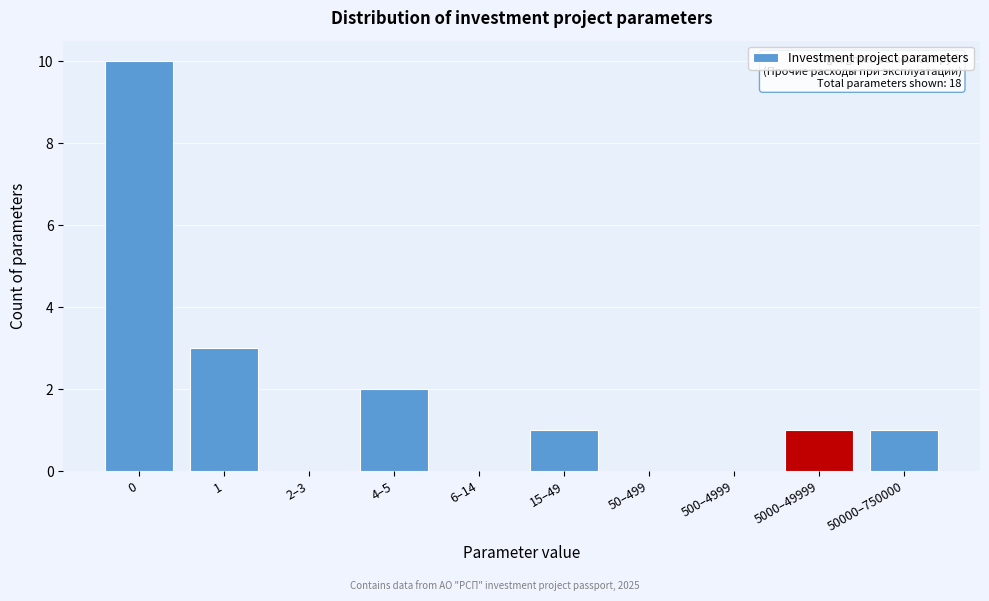

Reading left to right, transcribe all the data shown in this chart.

0=10	1=3	2–3=0	4–5=2	6–14=0	15–49=1	50–499=0	500–4999=0	5000–49999=1	50000–750000=1